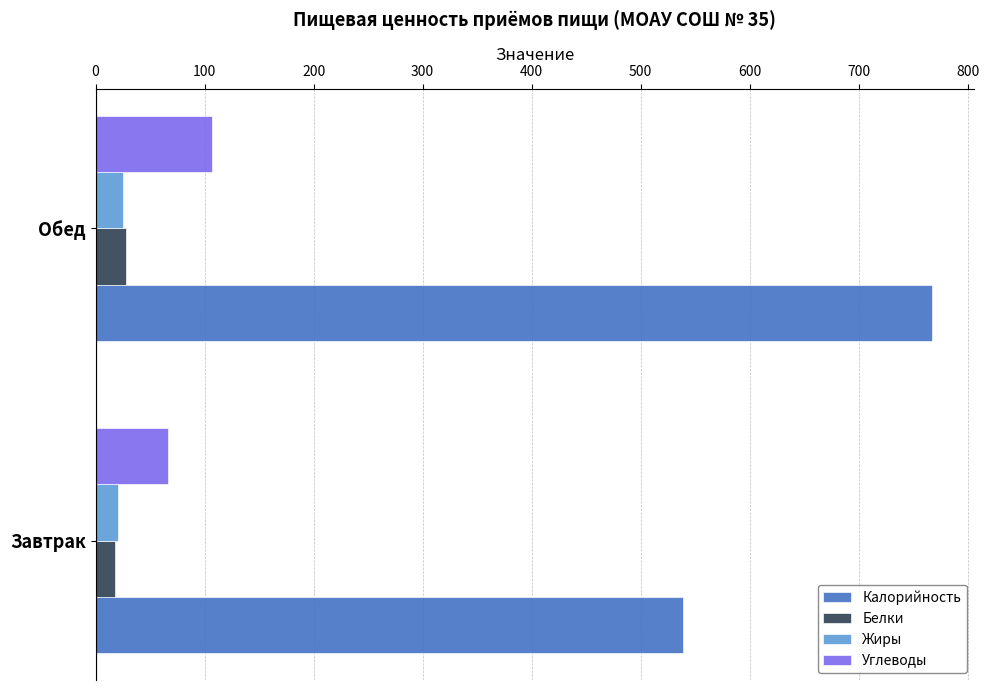

What is the total value across all series at Обед?

927.4